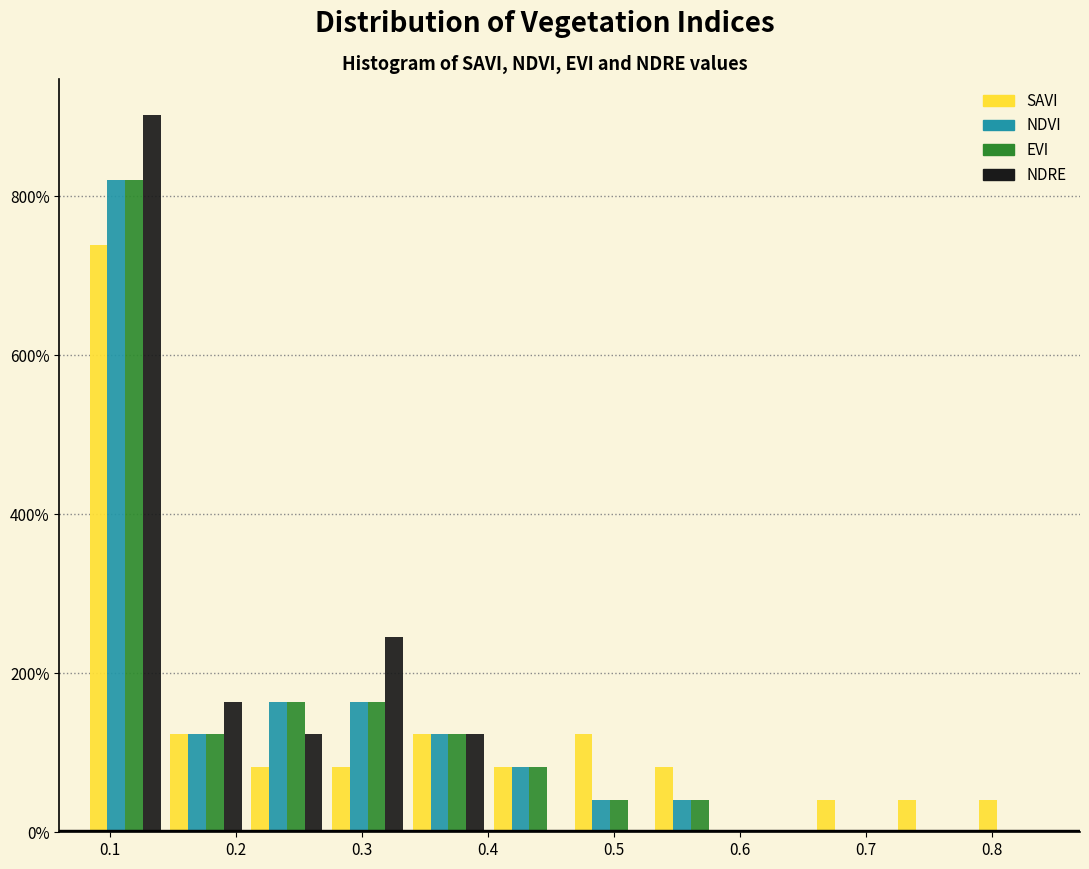

In the NDVI series, which range on the x-axis has the tallest bar?

0.08 to 0.14